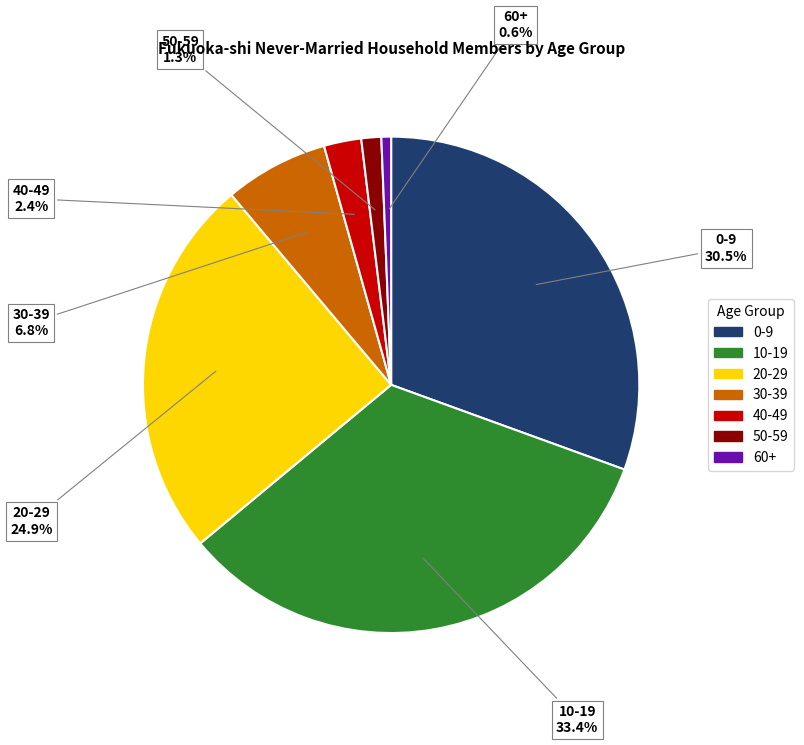

Is there a majority slice in this chart?

No